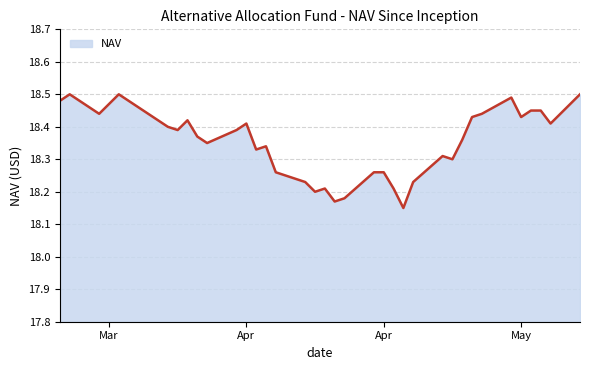

What is the difference between the maximum and minimum values?

0.4